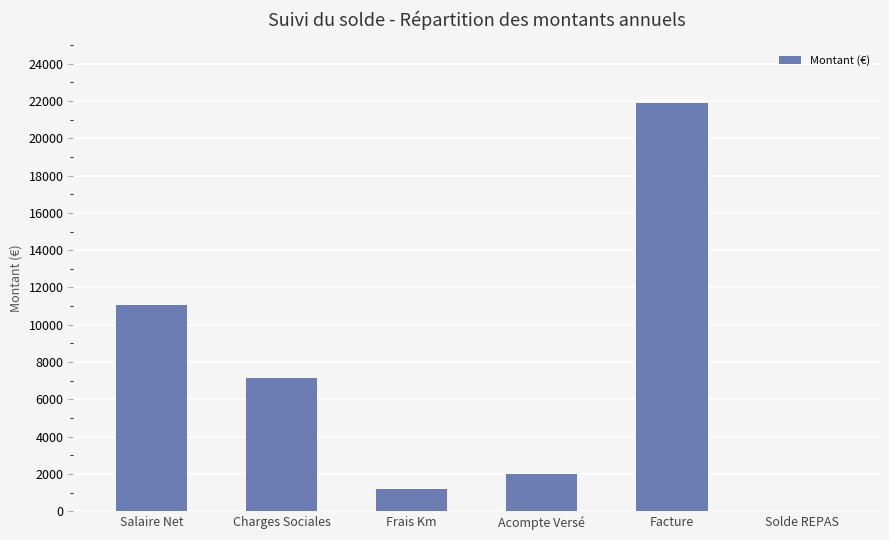

What is the sum of all values?

43224.5